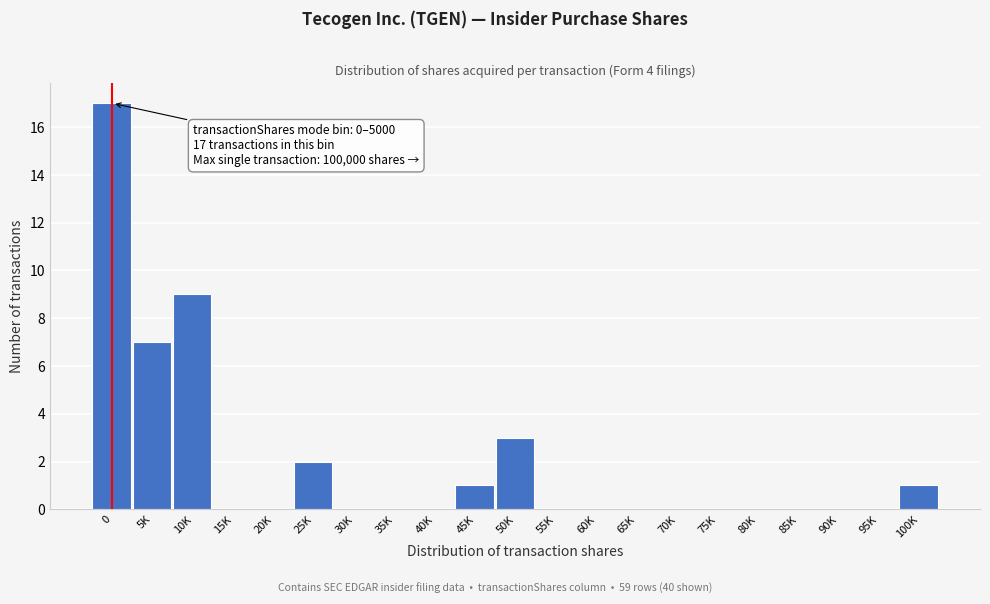

Reading left to right, list all the values displayed in this chart.

0=17	5K=7	10K=9	15K=0	20K=0	25K=2	30K=0	35K=0	40K=0	45K=1	50K=3	55K=0	60K=0	65K=0	70K=0	75K=0	80K=0	85K=0	90K=0	95K=0	100K=1